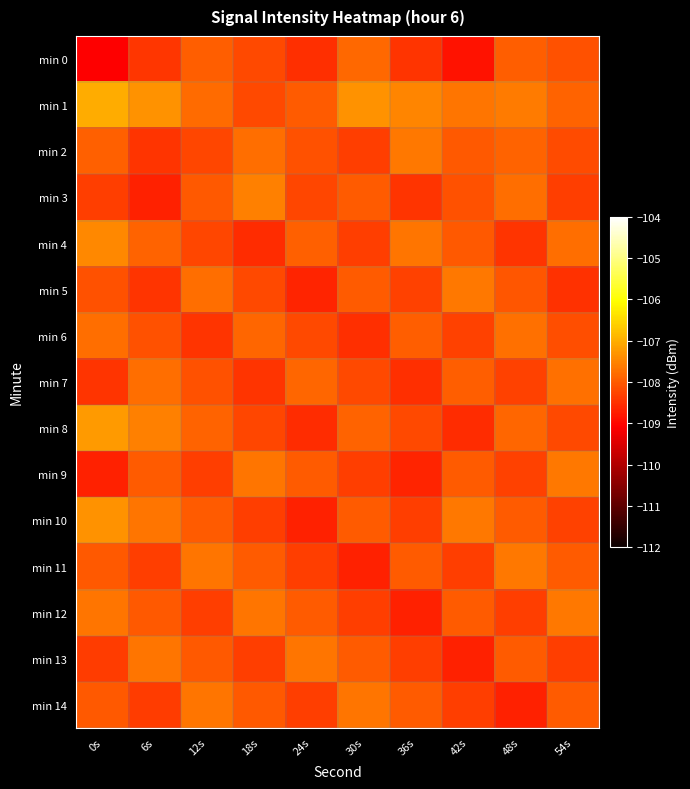

Rank the series at 6s from lowest to highest value.

min 3, min 2, min 5, min 0, min 14, min 11, min 6, min 12, min 9, min 4, min 7, min 13, min 10, min 8, min 1